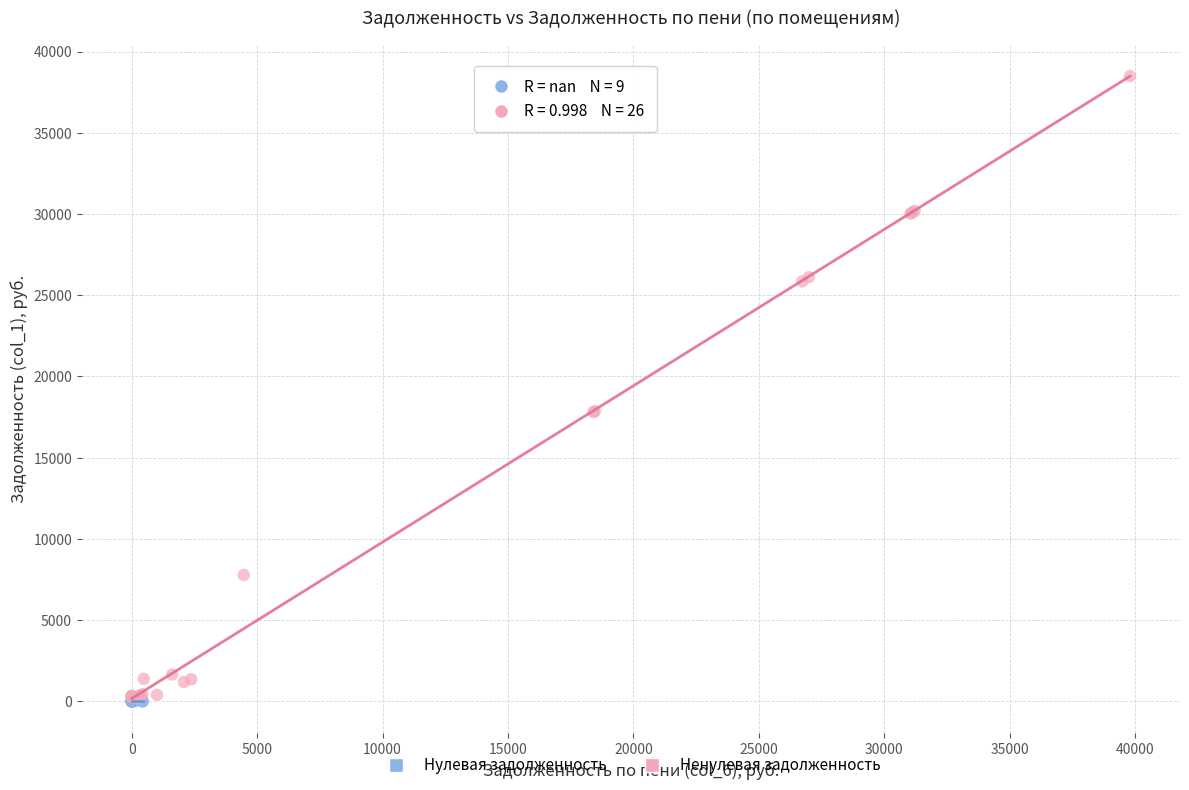

Which series contains the highest Y value?

Ненулевая задолженность